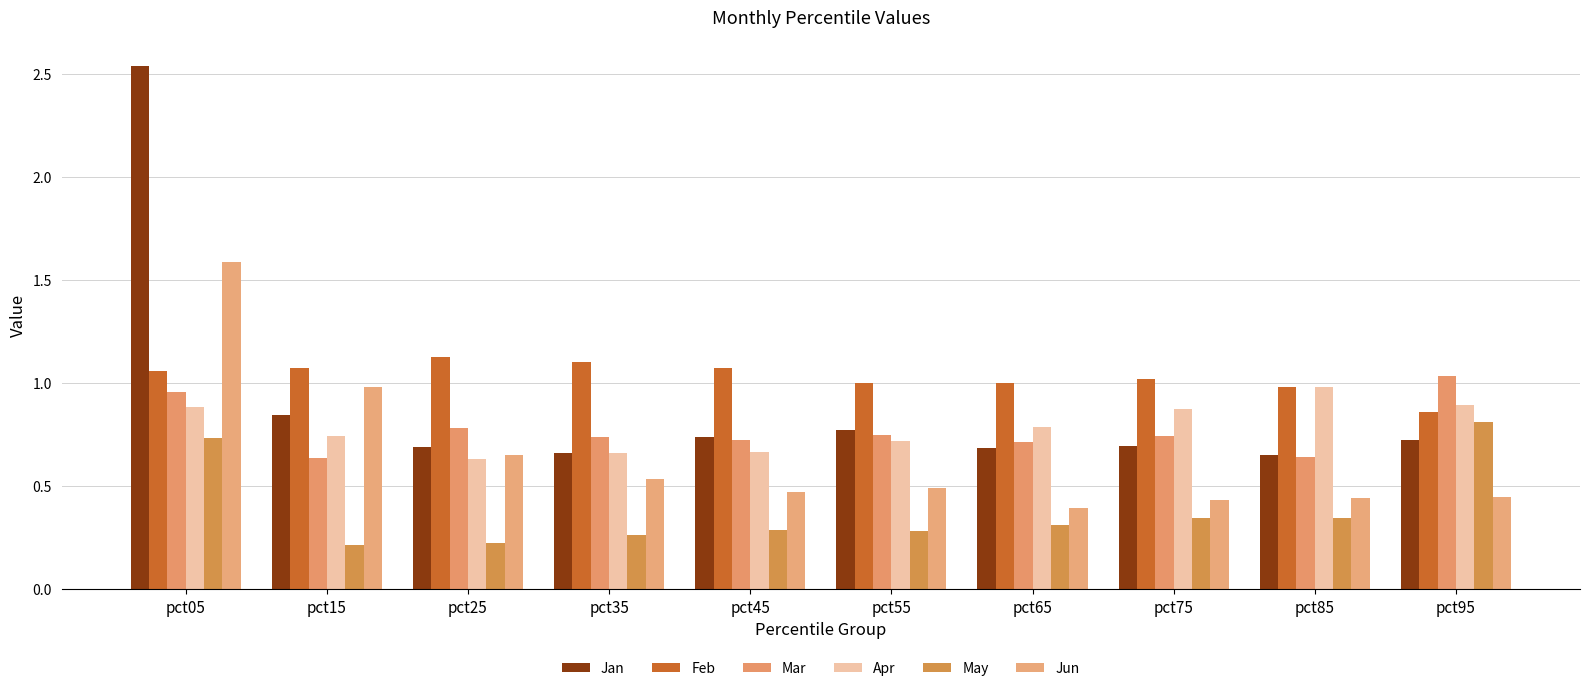

What is the sum of the Mar values at pct05 and pct55?

1.7